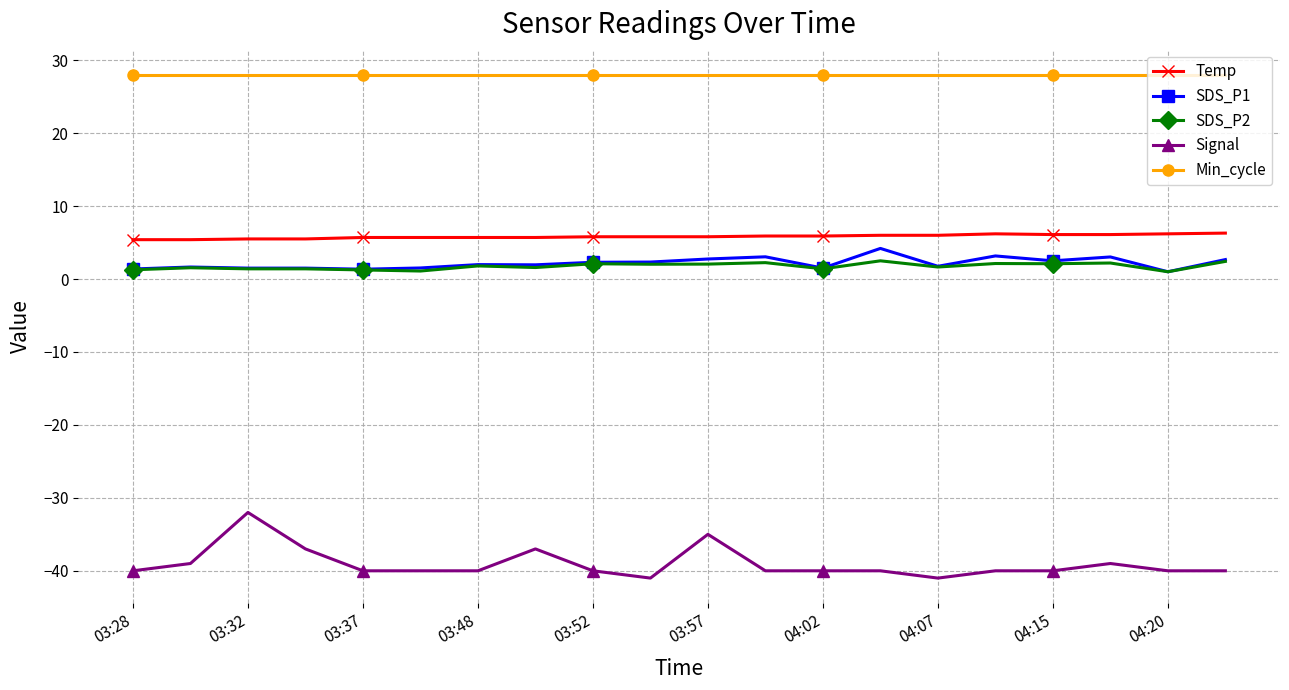

How many lines are shown in the chart?

5